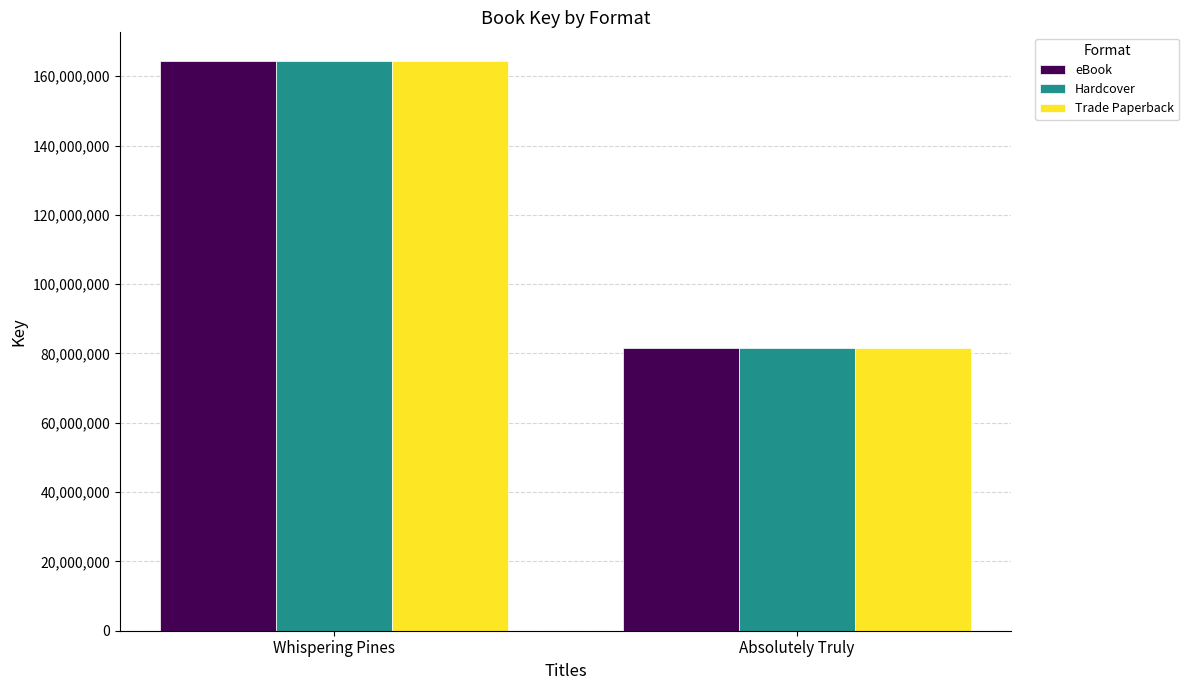

At which category is the sum across all series the highest?

Whispering Pines